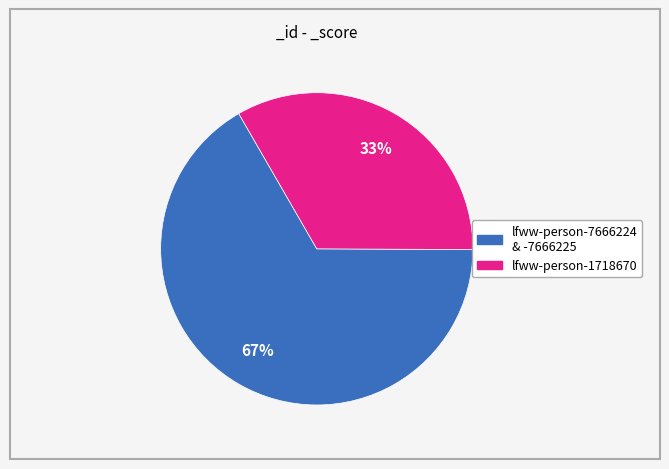

Is there any slice that represents more than half of the pie?

Yes